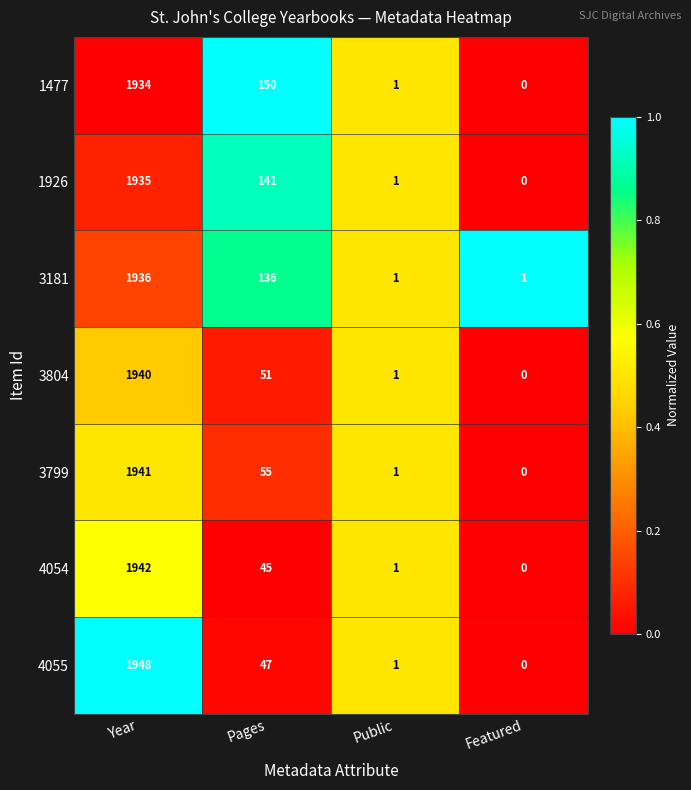

True or false: 3799 has a value of 1941 at Year.

True